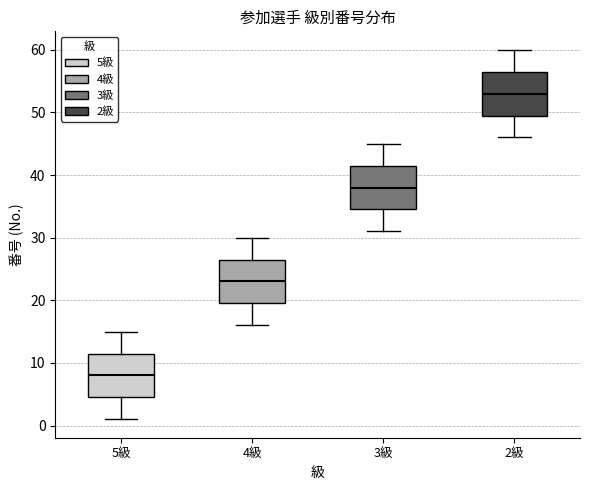

Where does the upper whisker of the box for 2級 end on the y-axis? The values are not printed on the chart, so give them approximately, as read against the axis.

60